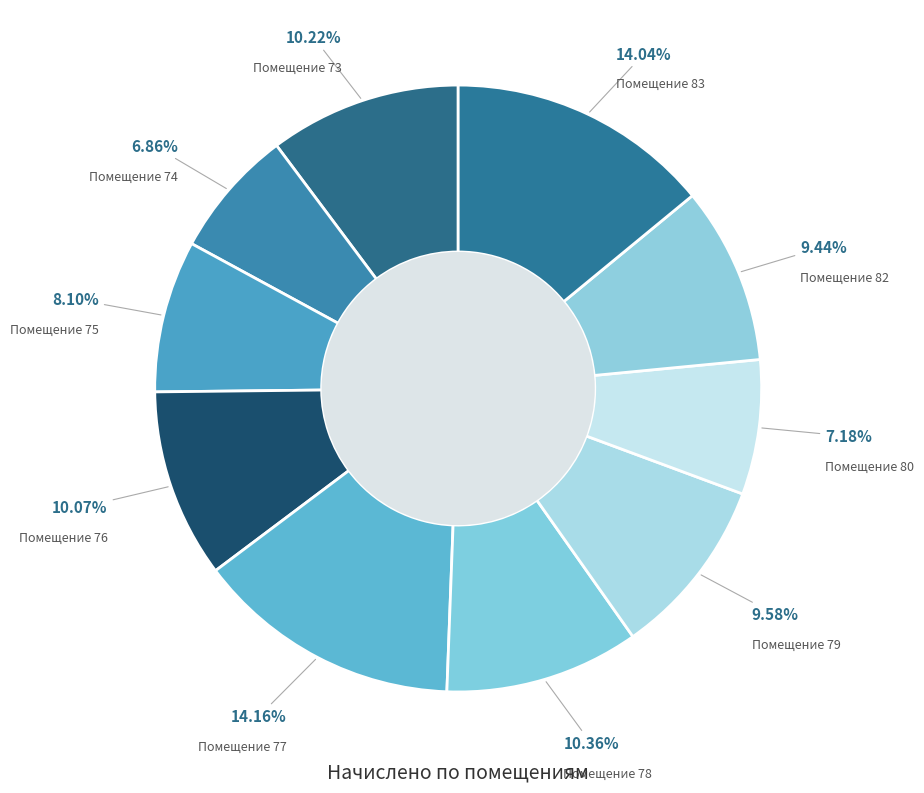

Is there any slice that represents more than half of the pie?

No